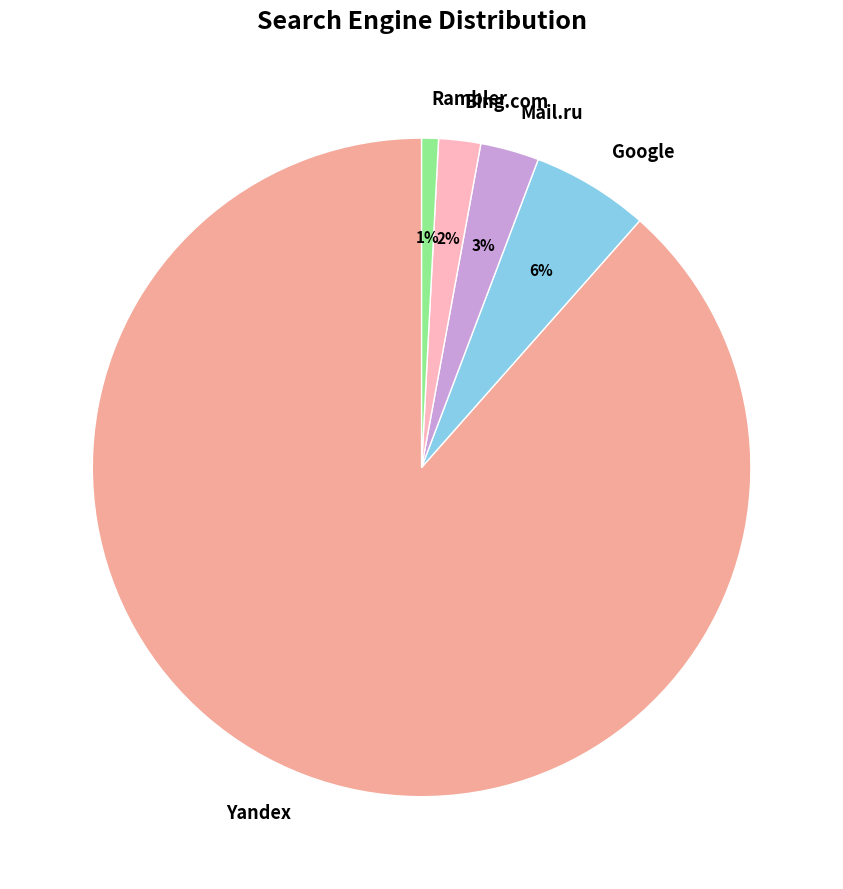

Which has a higher value, Bing.com or Google?

Google